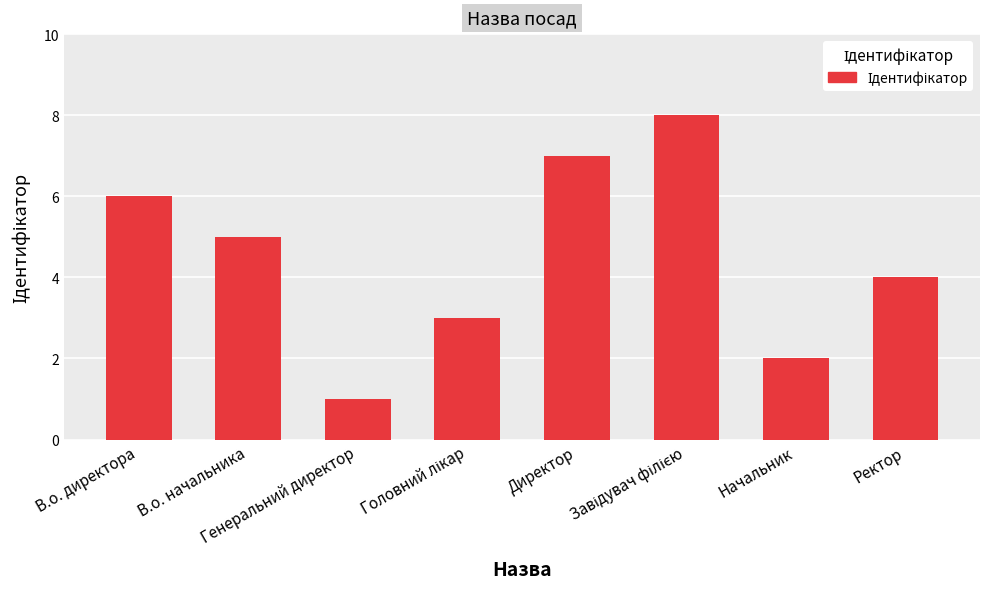

Reading right to left, transcribe all the data shown in this chart.

4	2	8	7	3	1	5	6